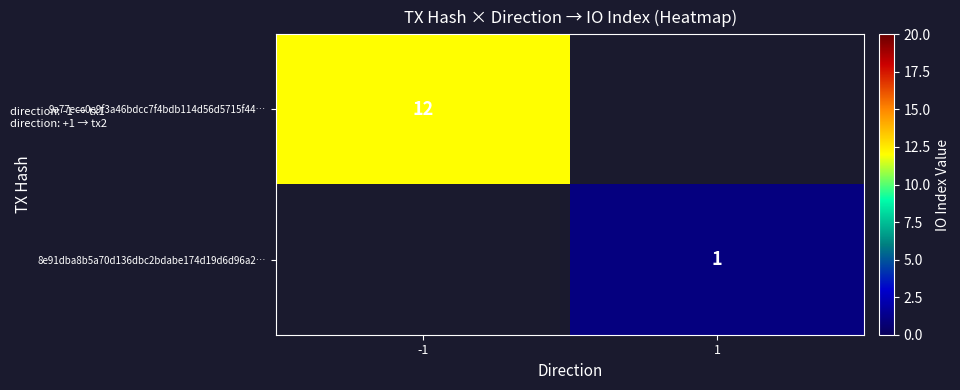

True or false: 9a77ecc0e9f3a46bdcc7f4bdb114d56d5715f44… has a value of 5 at -1.

False